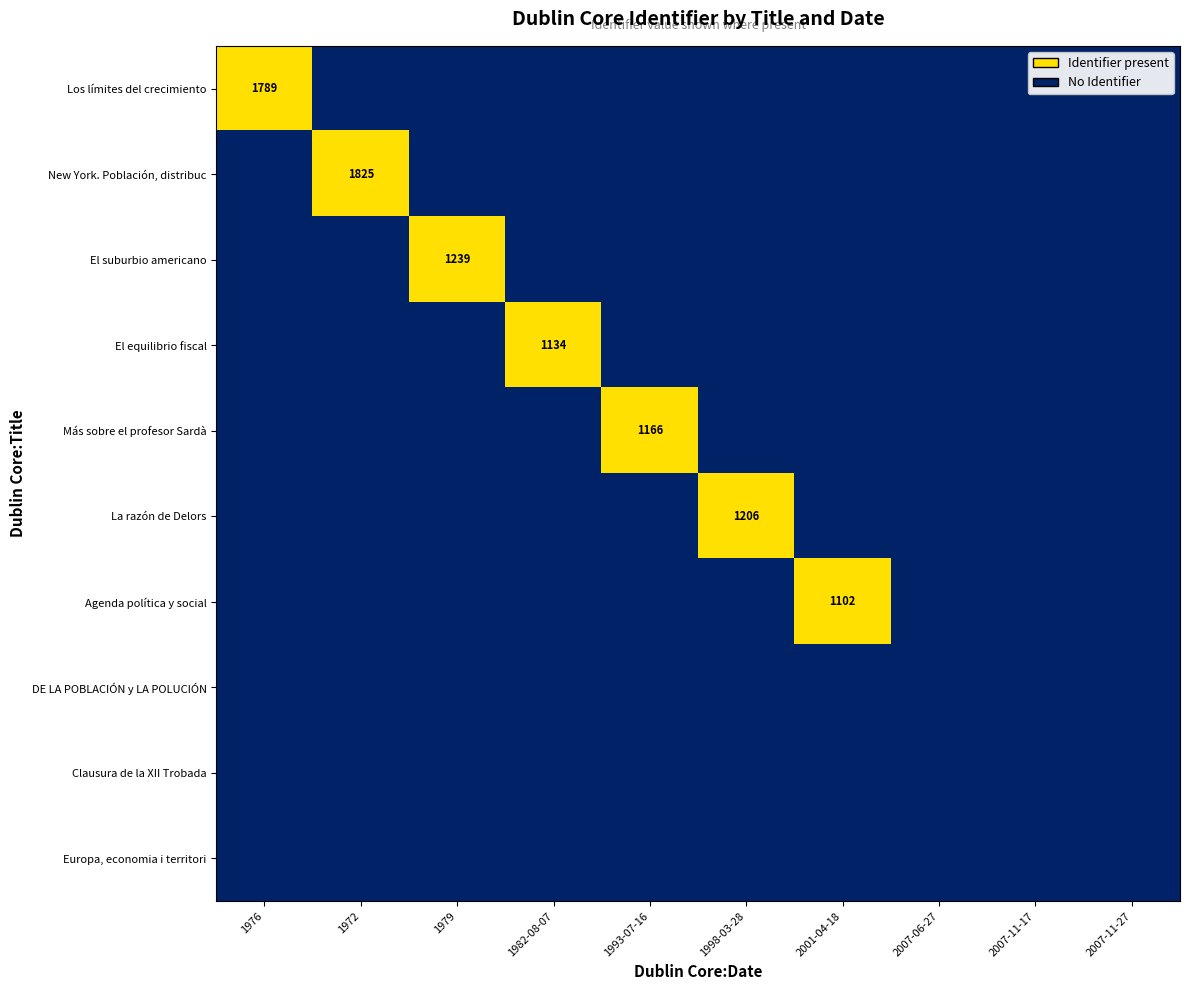

List the labels in order of Los límites del crecimiento value, smallest first.

1972, 1979, 1982-08-07, 1993-07-16, 1998-03-28, 2001-04-18, 2007-06-27, 2007-11-17, 2007-11-27, 1976